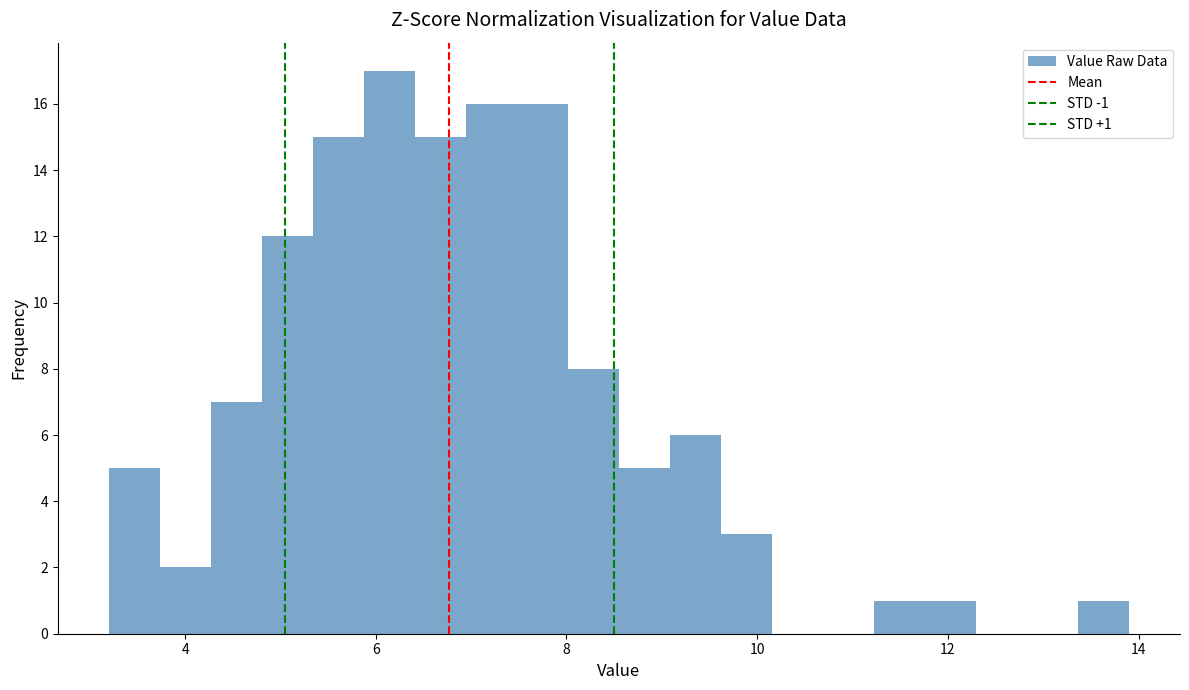

Read against the x-axis, roughly where is the centre of the tallest bar?

6.2